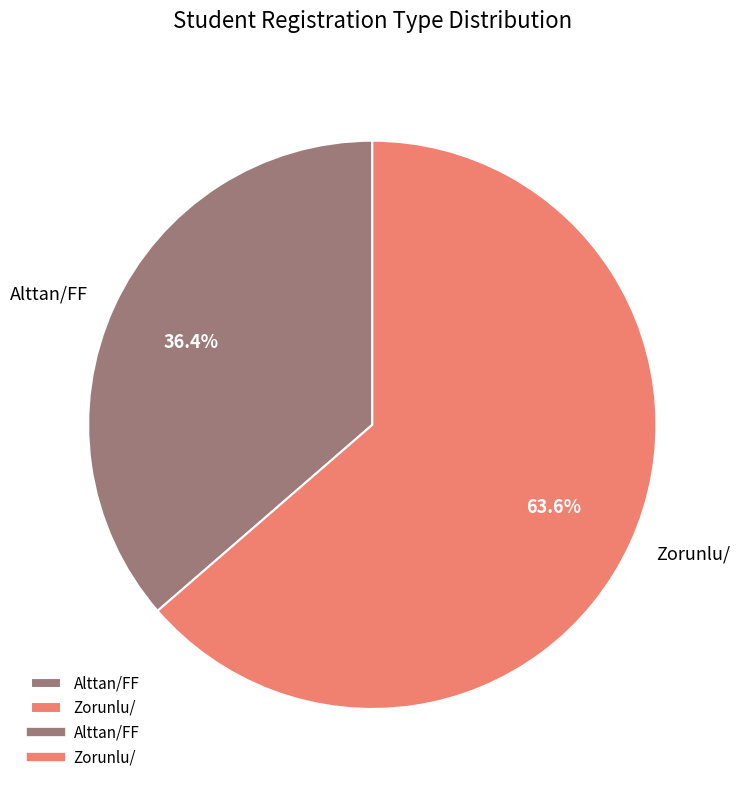

Is there any slice that represents more than half of the pie?

Yes